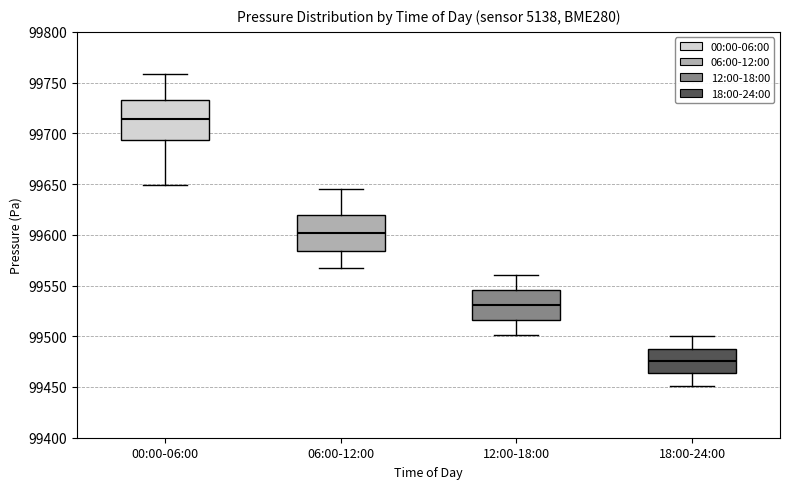

Reading left to right, transcribe this box plot: for each box, give where its median line is, the range the box spans, and where its two whiskers end, as read against the y-axis. The values are not printed on the chart, so give them approximately, as read against the axis.

00:00-06:00: median 99715, box 99695 to 99735, whiskers 99650 to 99760
06:00-12:00: median 99600, box 99585 to 99620, whiskers 99565 to 99645
12:00-18:00: median 99530, box 99515 to 99545, whiskers 99500 to 99560
18:00-24:00: median 99475, box 99465 to 99490, whiskers 99450 to 99500